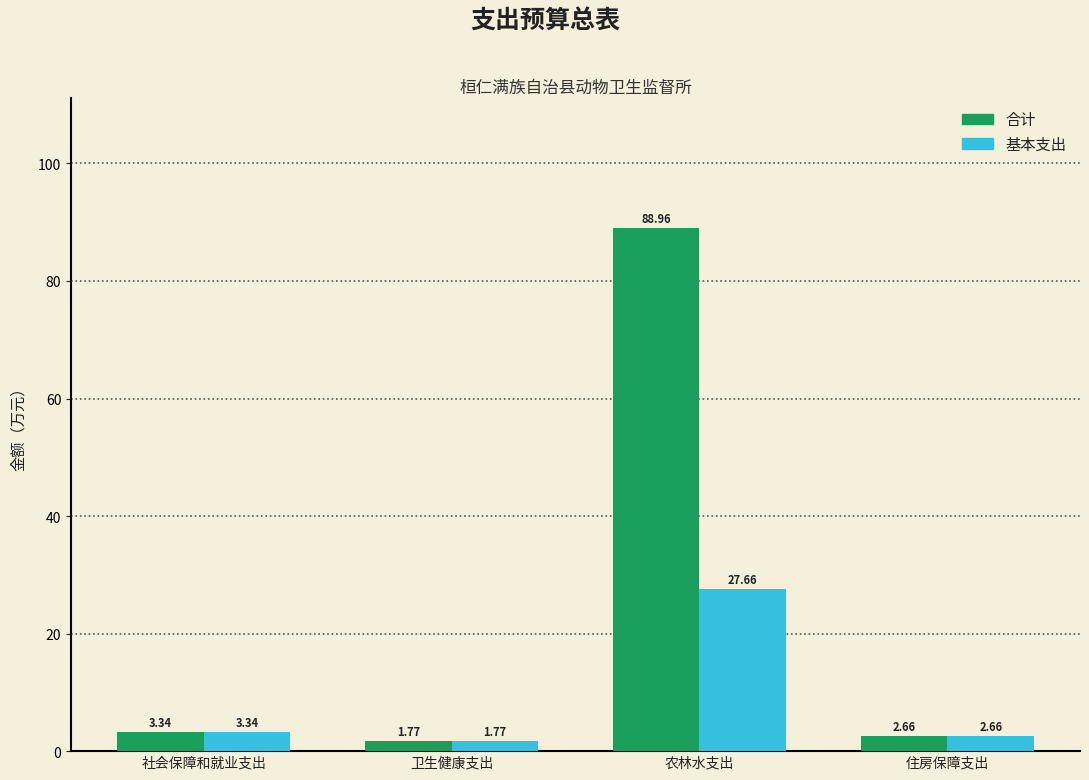

What is the average value of the 合计 series?

24.2